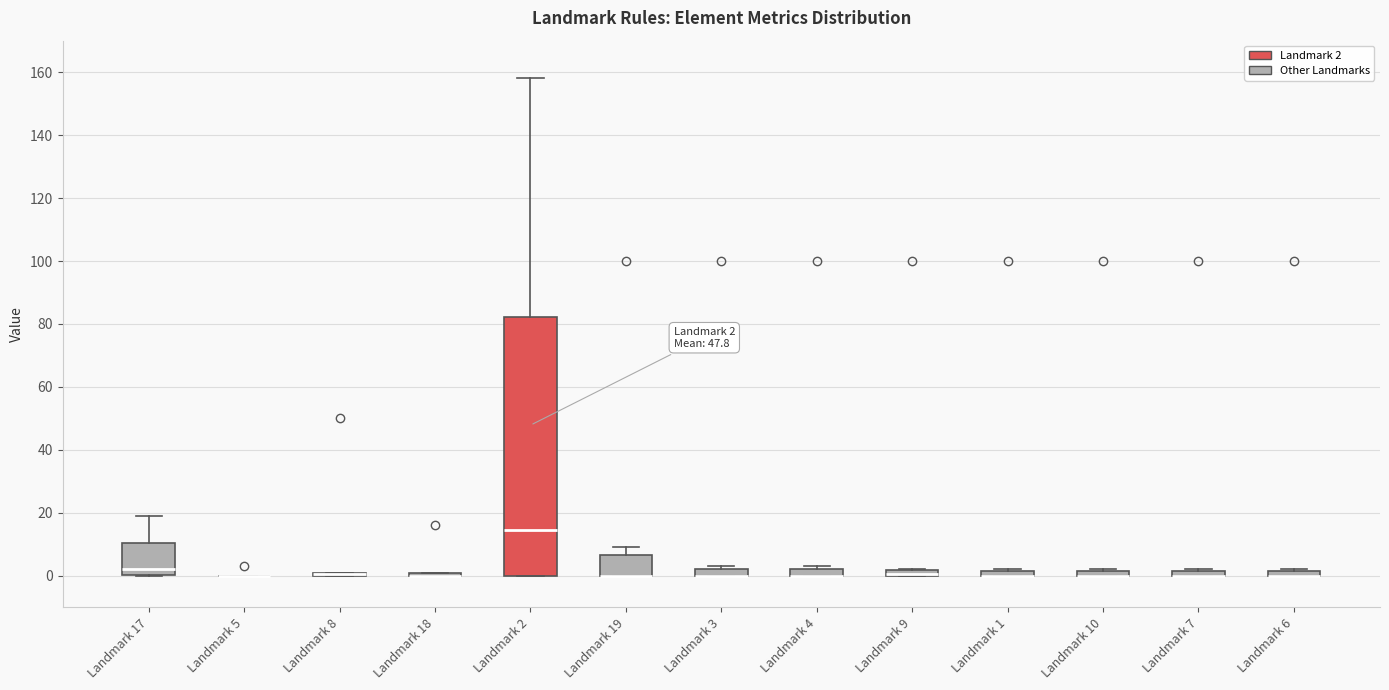

Which box is the tallest, from its lower edge to its upper edge?

Landmark 2